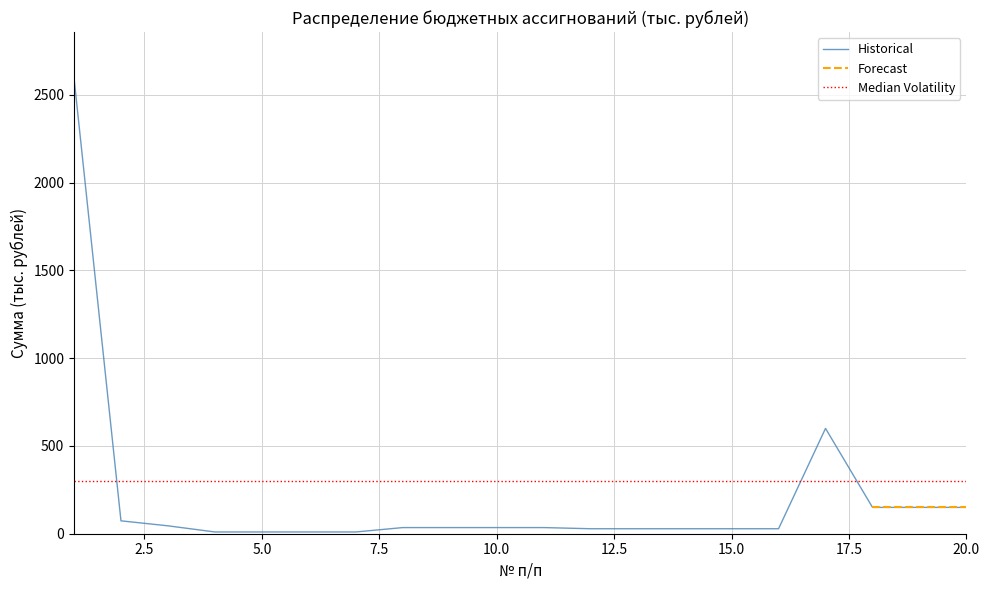

What is the difference between the maximum and minimum values in the Historical series?

2587.6